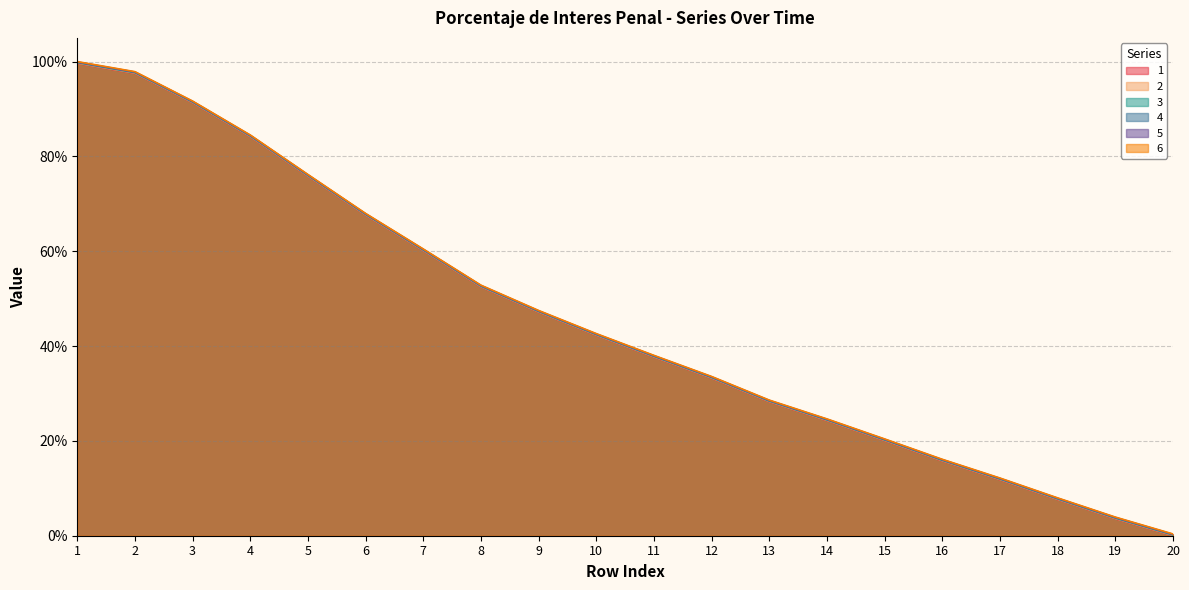

At which label is 1 closest to 49?

9